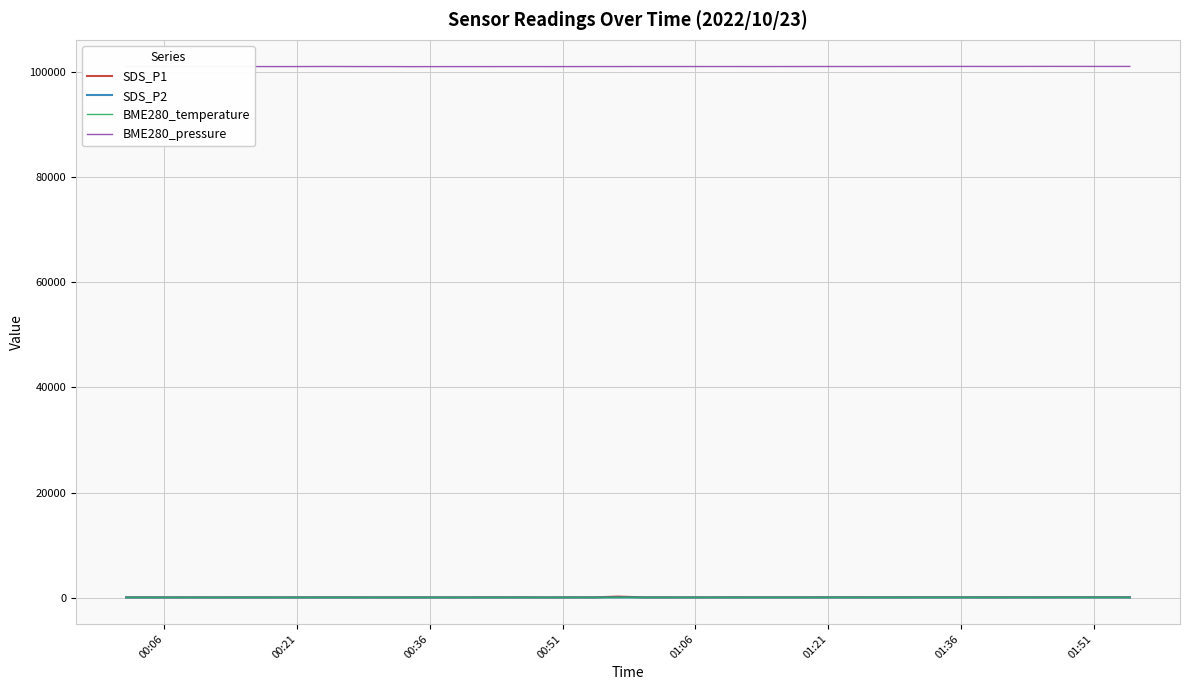

Which series has the largest total across all categories?

BME280_pressure